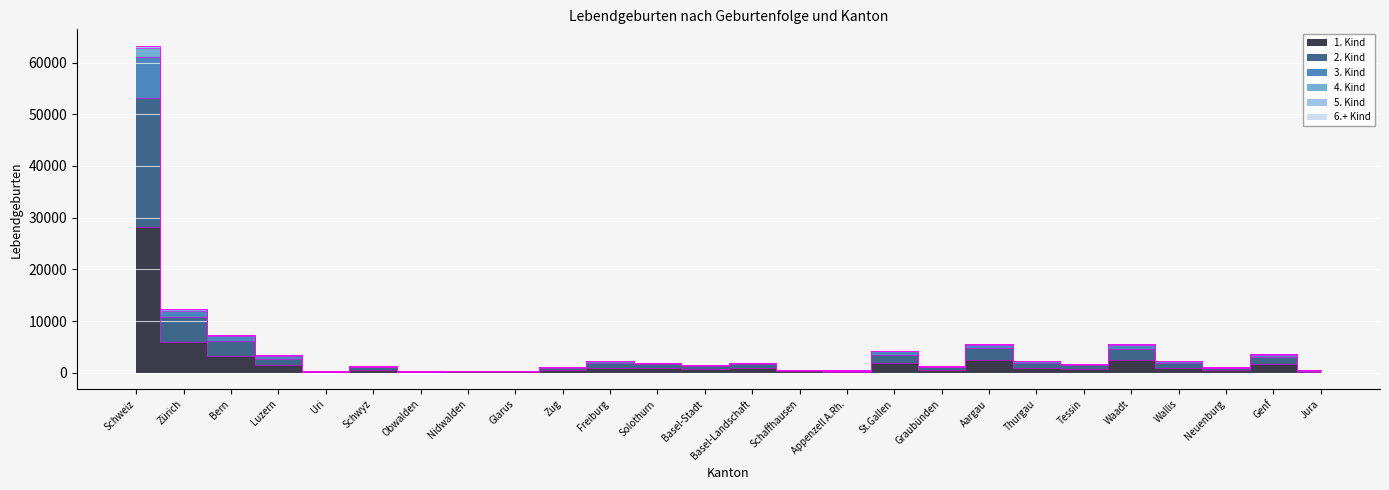

The 2. Kind series shows 6217 at St.Gallen. True or false?

False